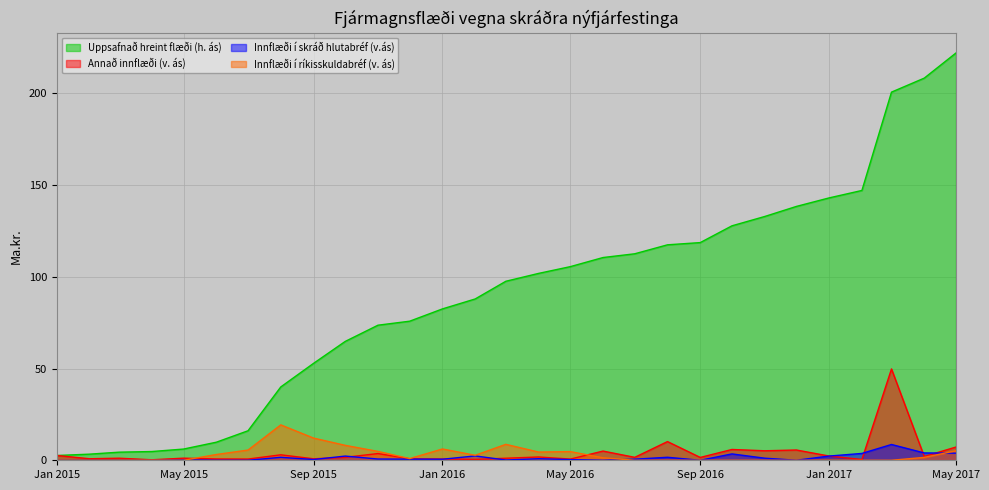

Does the chart display data point markers on the line(s)?

No